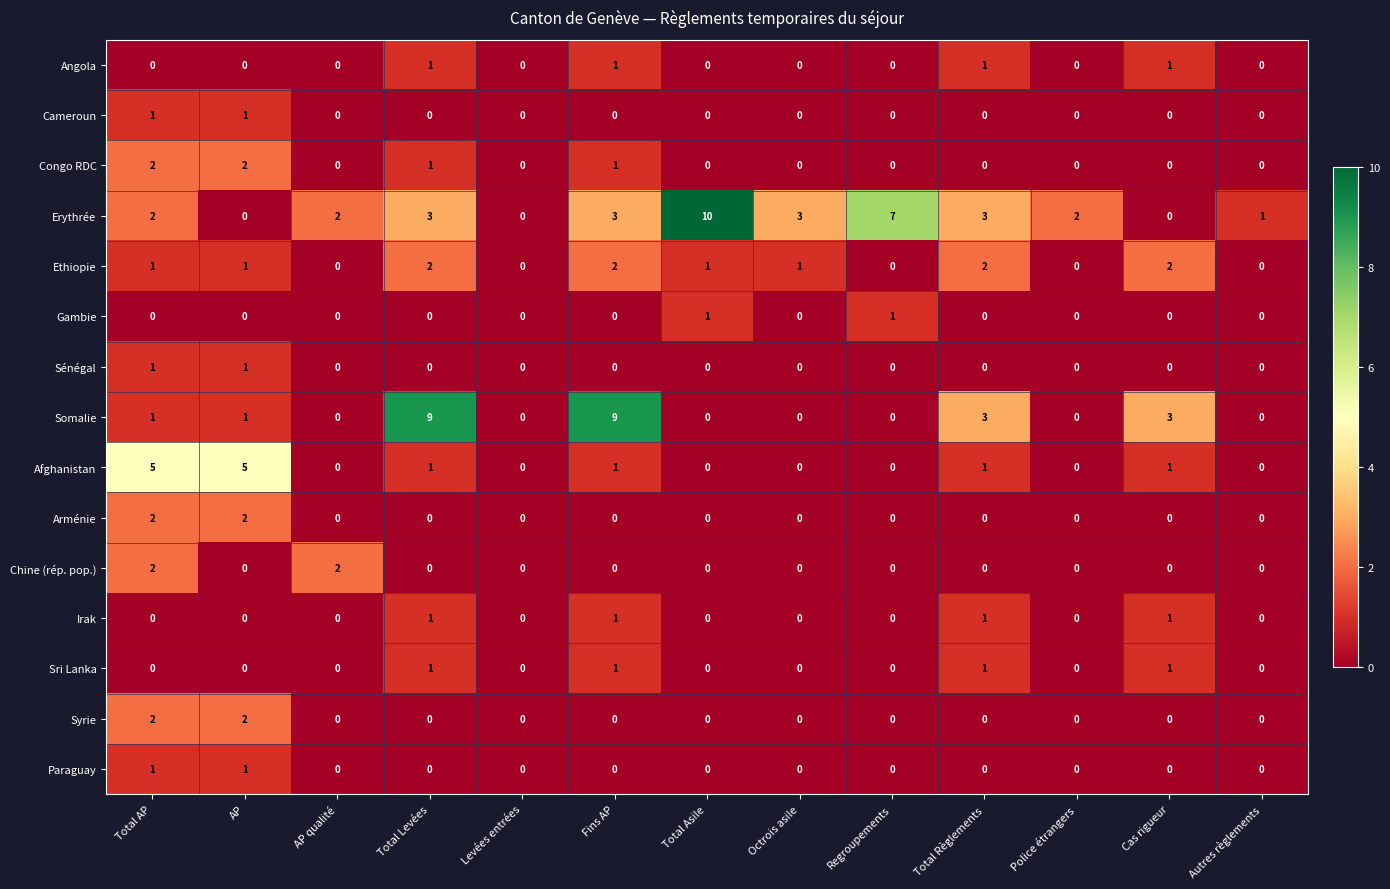

True or false: Congo RDC has a value of 0 at Levées entrées.

True